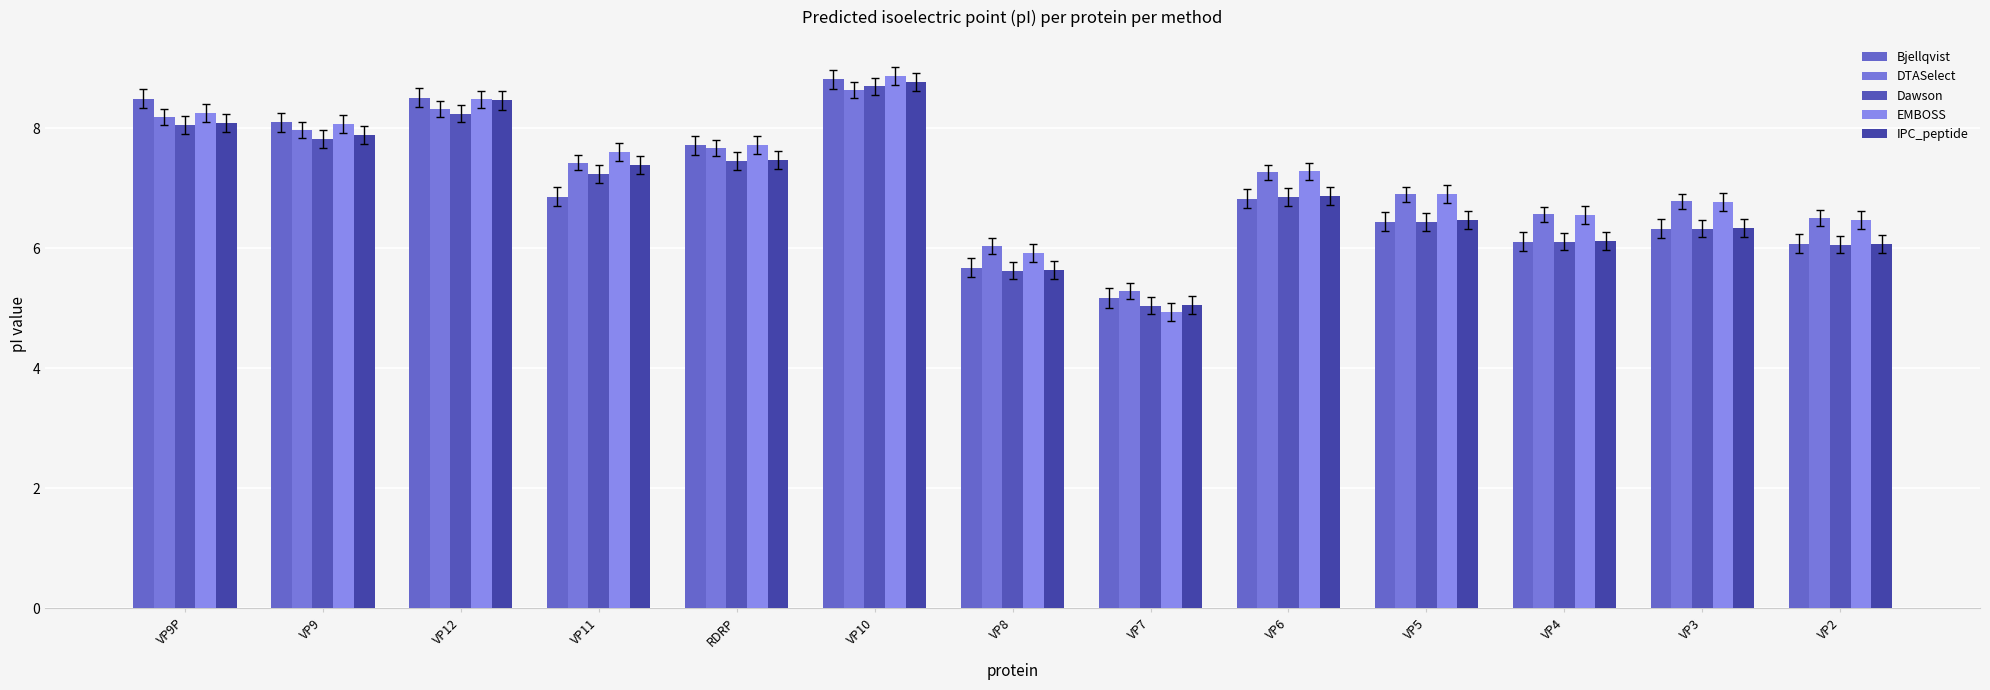

What is the label of the 13th bar from the right?

VP9P